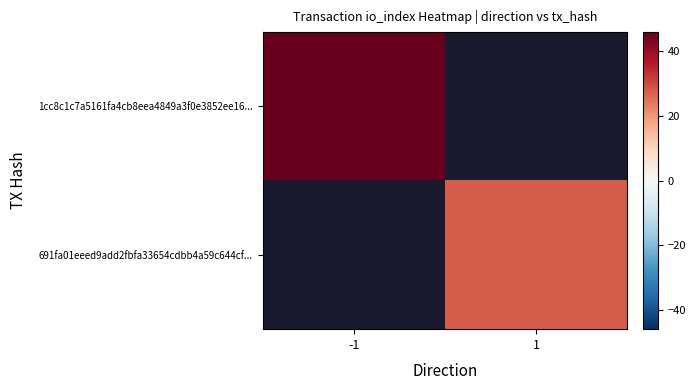

The value of 1cc8c1c7a5161fa4cb8eea4849a3f0e3852ee16... at -1 is 71.9. True or false?

False